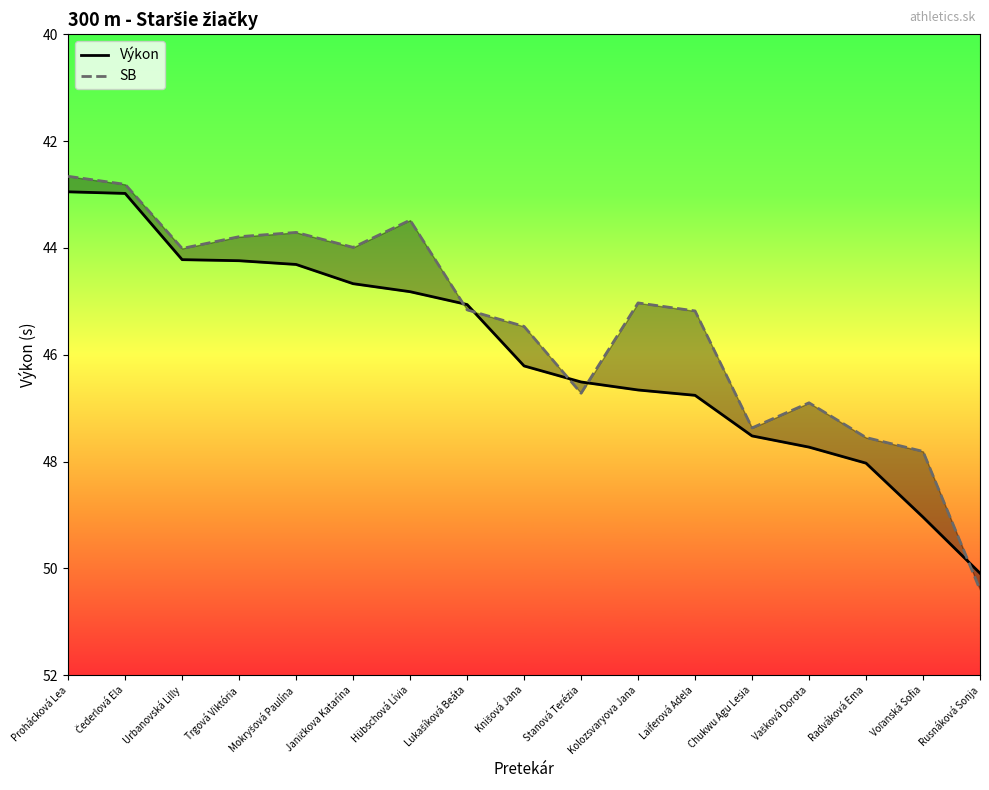

Read the SB value at Čederlová Ela.

42.8